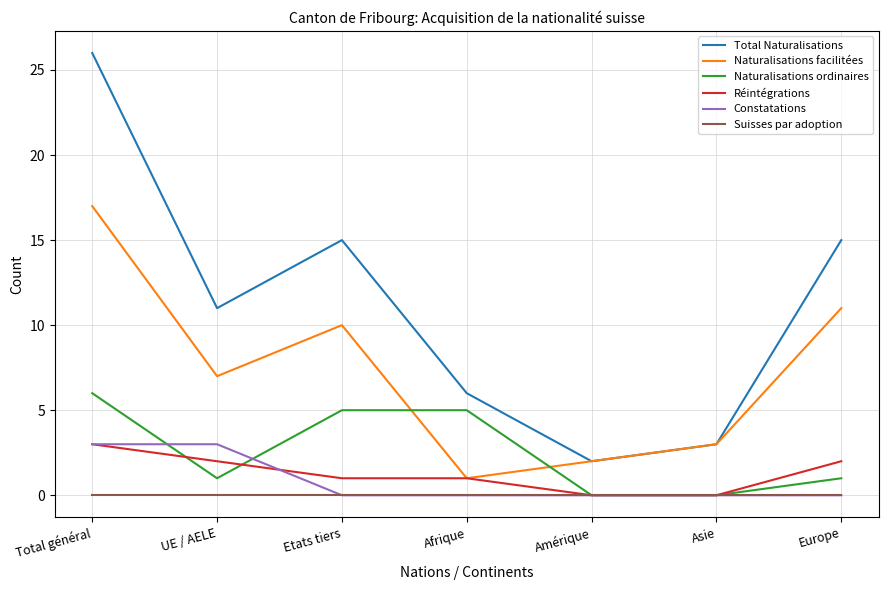

True or false: Naturalisations facilitées and Suisses par adoption intersect in this chart.

False